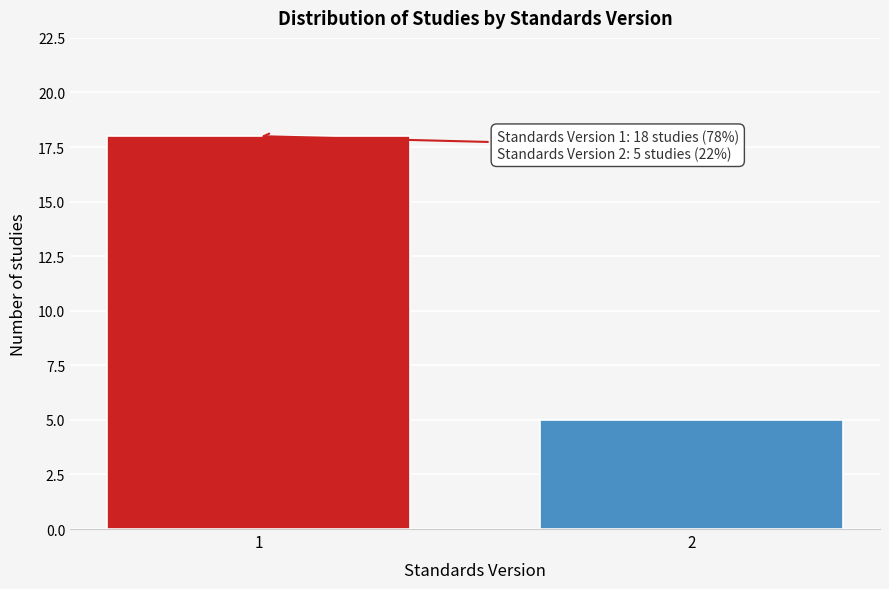

Reading left to right, extract all data points from this chart.

1=18	2=5